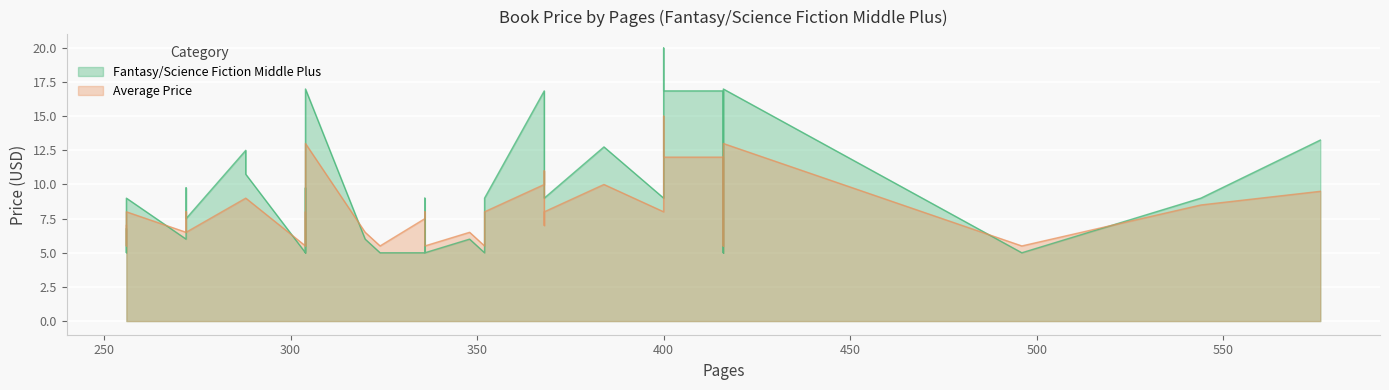

What is the total value across all series at 304?

10.5